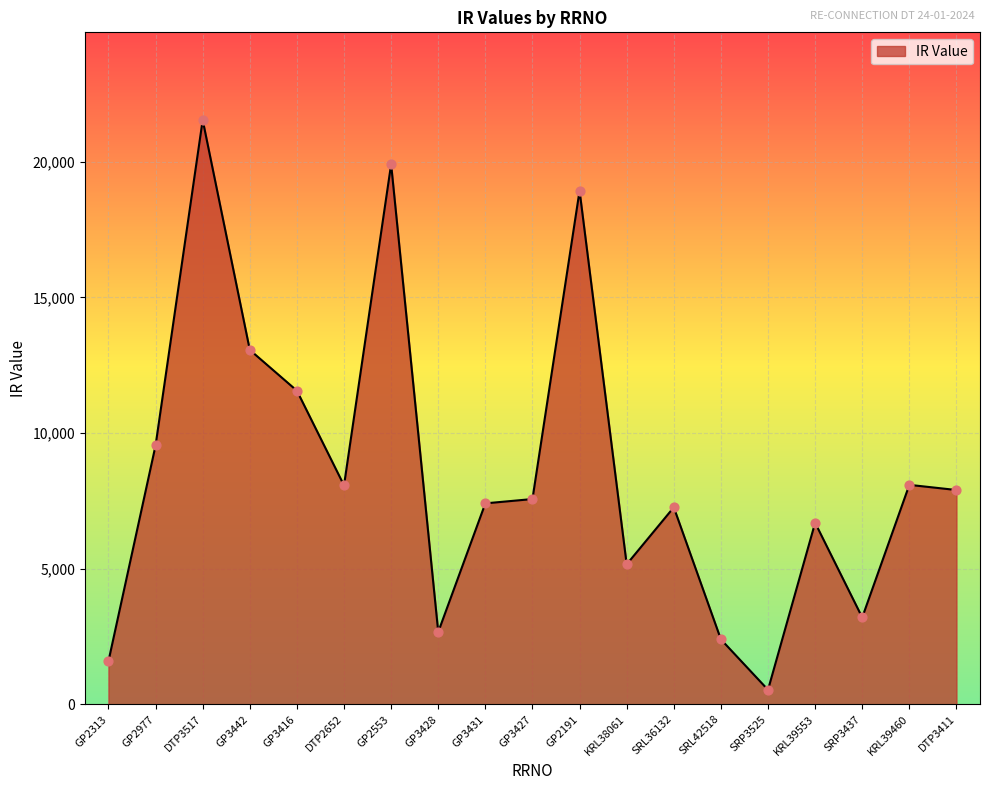

What is the change in value from GP3416 to KRL39553?

-4869